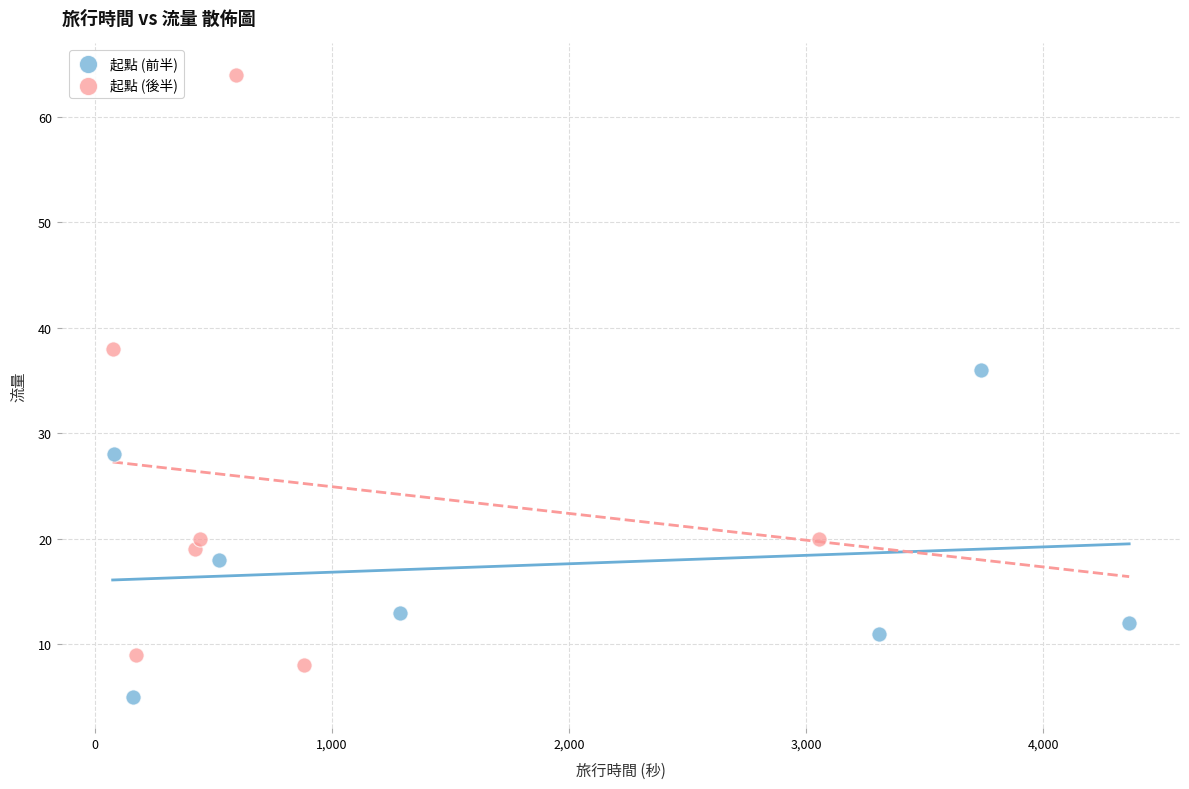

Which series contains the highest Y value?

起點 (後半)